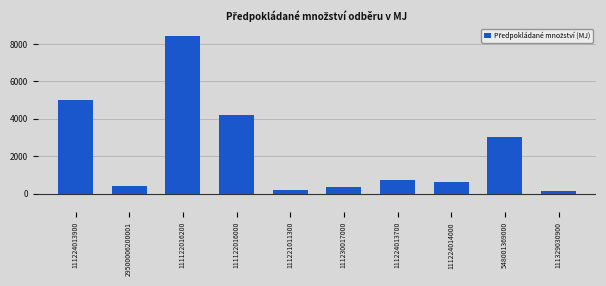

What is the greatest value displayed?

8400